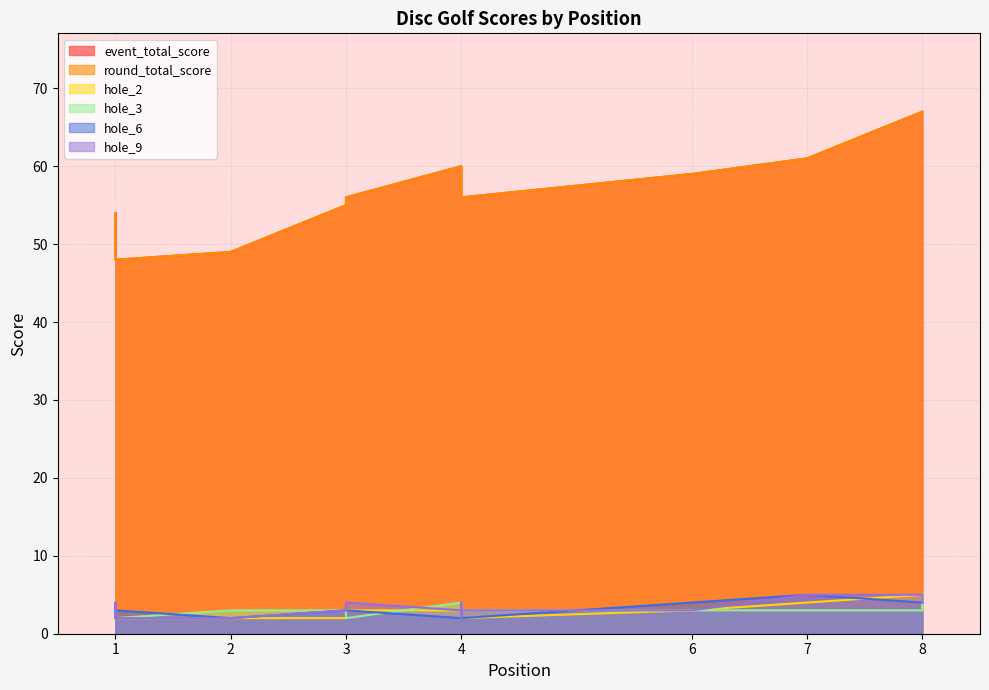

Reading left to right, list all the values displayed in this chart.

event_total_score: 54	54	56	60	60	48	49	55	56	56	59	61	67	67
round_total_score: 54	54	56	60	60	48	49	55	56	56	59	61	67	67
hole_2: 3	3	3	3	2	2	2	2	2	2	3	4	5	3
hole_3: 3	3	2	4	3	2	3	3	3	3	3	3	3	5
hole_6: 2	3	3	2	3	3	2	3	3	2	4	5	4	4
hole_9: 2	4	4	3	4	2	2	3	2	3	3	5	5	4